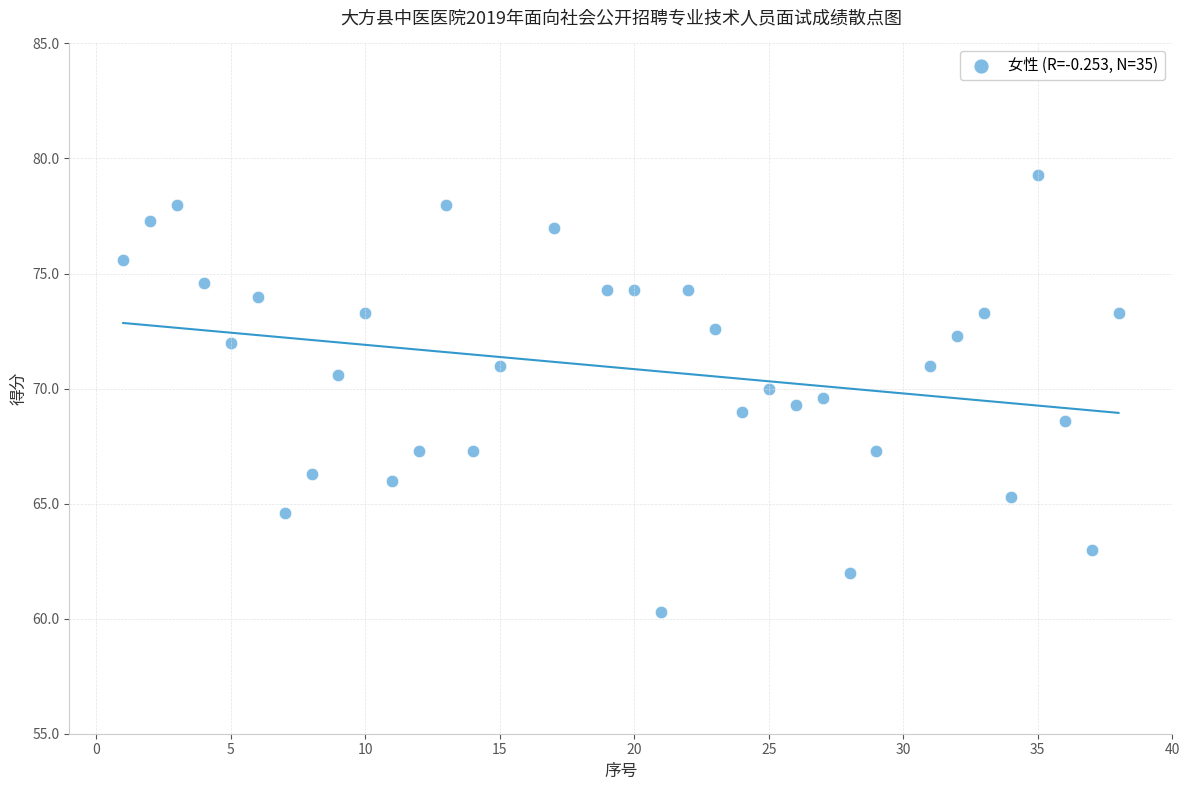

What is the range of X values (max minus min)?

37.0